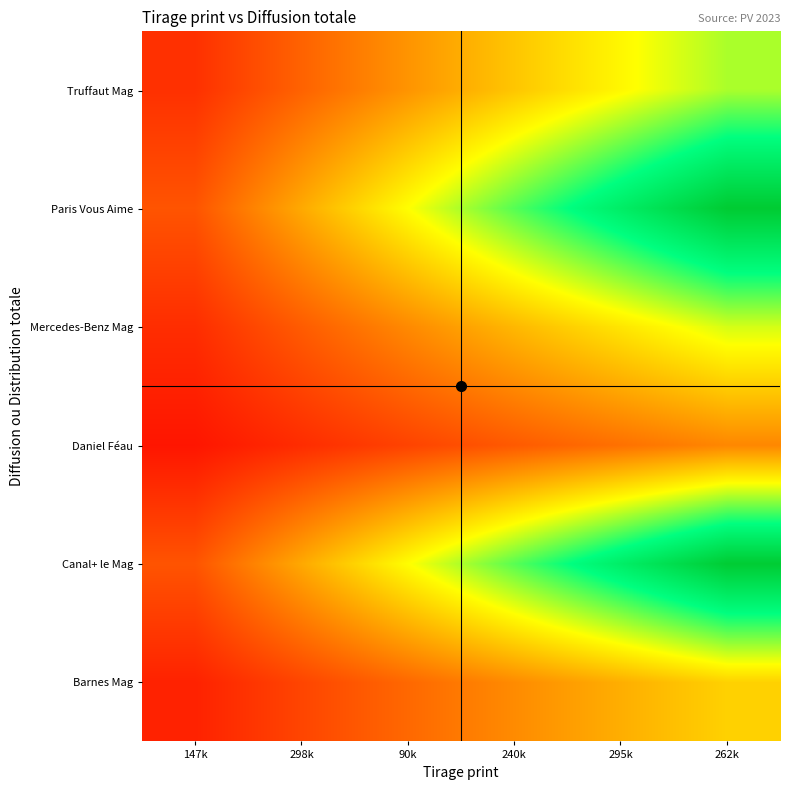

Count the number of categories in the chart.

6